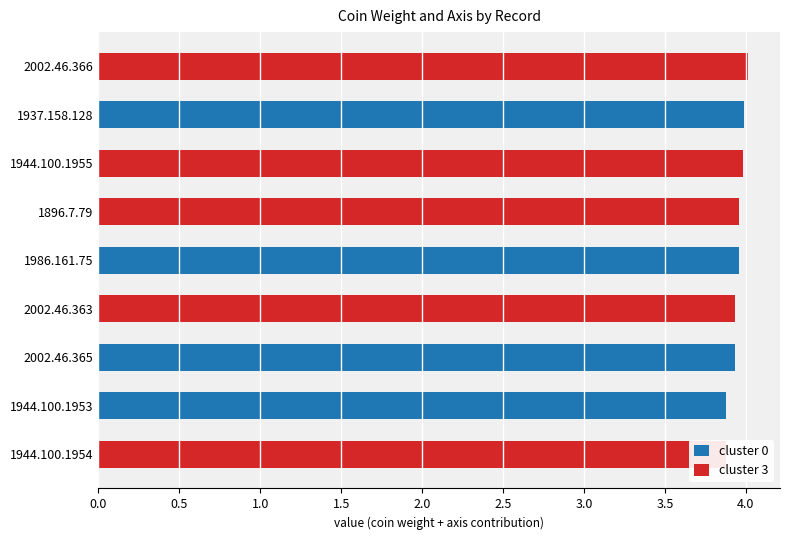

What is the highest value of the cluster 0 series?

4.0